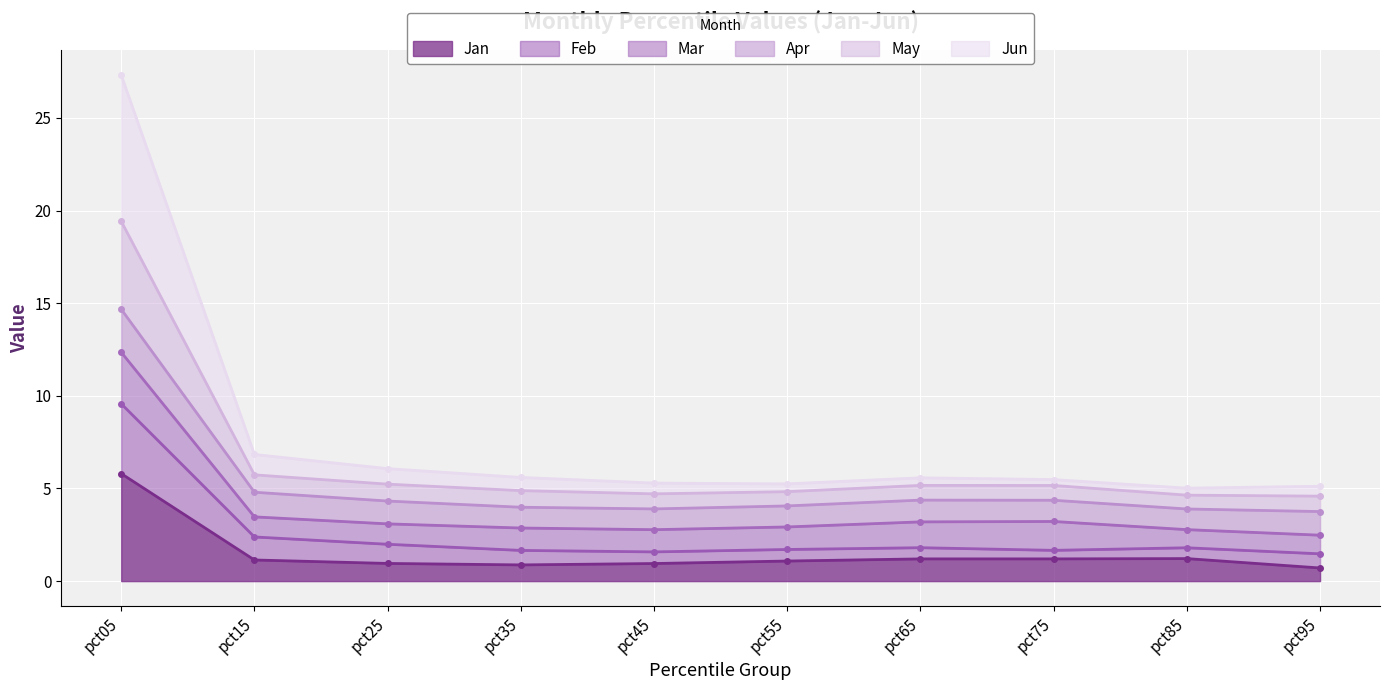

The Jan series shows 1.1 at pct15. True or false?

True